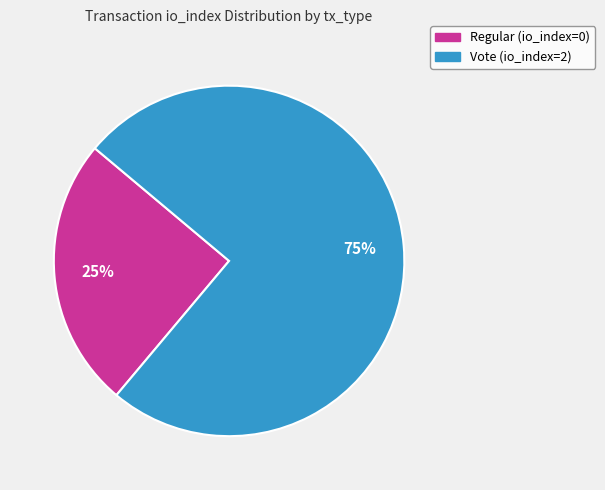

To the nearest percent, what is the average slice percentage?

50%